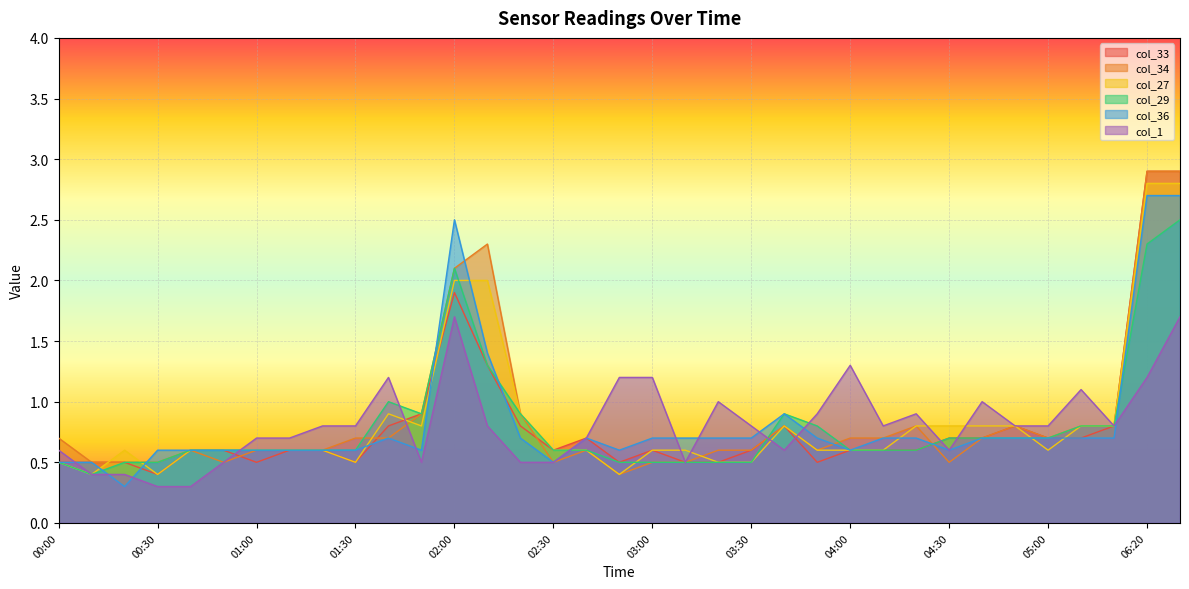

What is the maximum value shown in the chart?

2.9